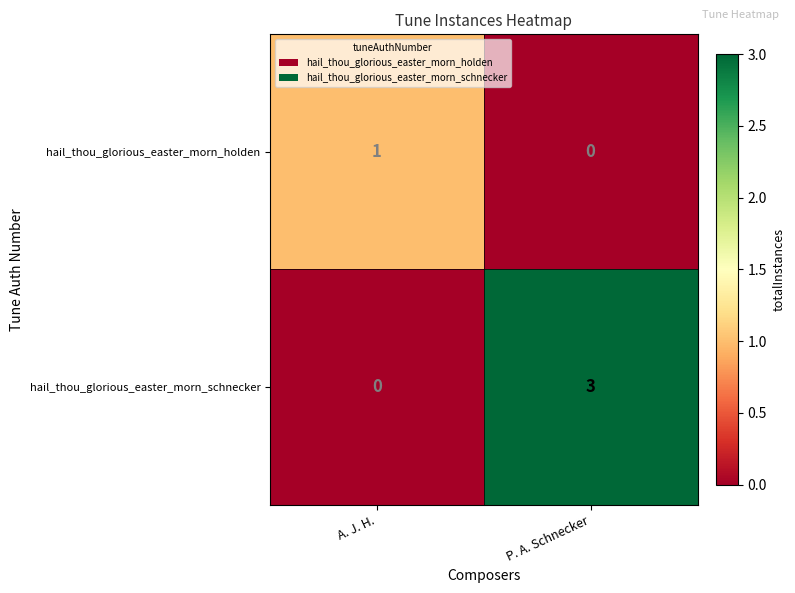

What is the difference between the hail_thou_glorious_easter_morn_schnecker values at A. J. H. and P. A. Schnecker?

3